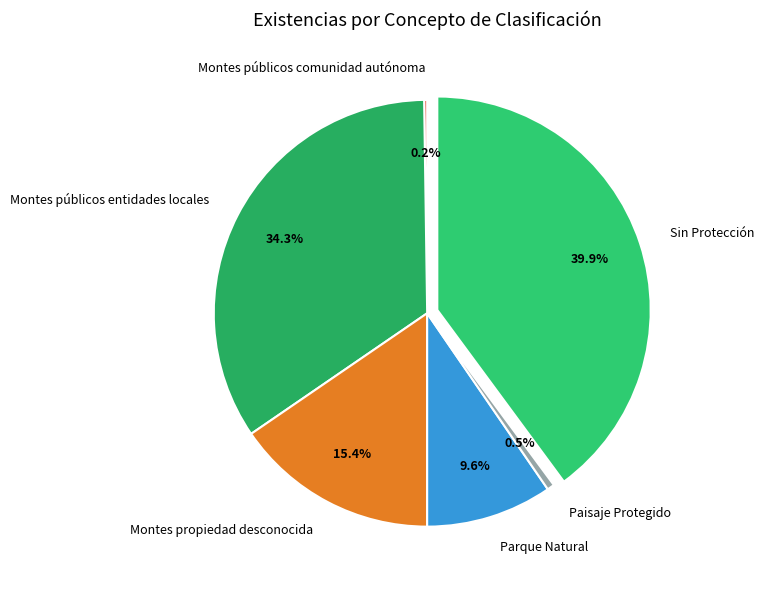

Does any single category account for the majority?

No